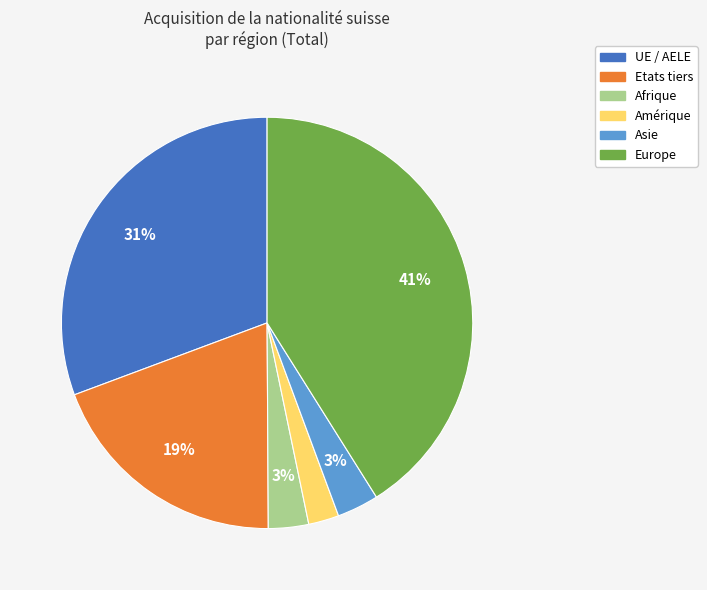

What is the ratio of the value at Etats tiers to the value at Europe?

0.5